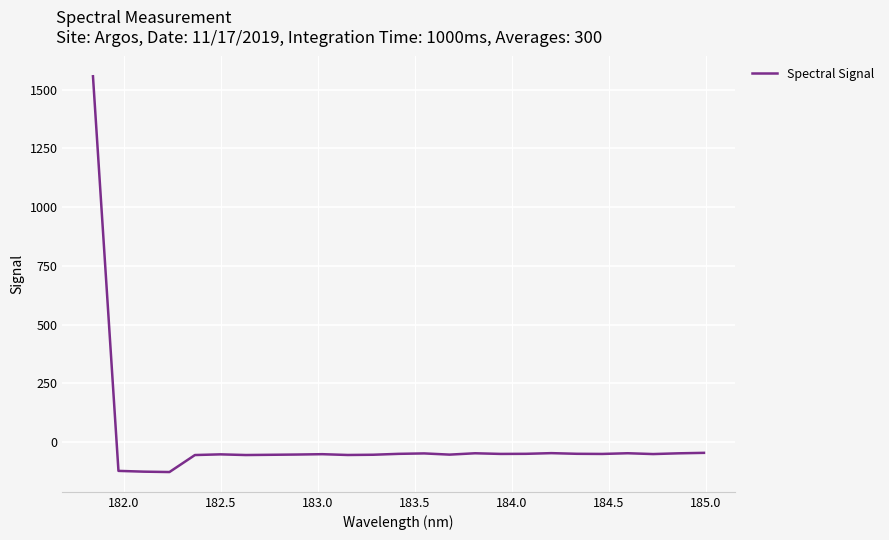

What is the greatest value displayed?

1557.2